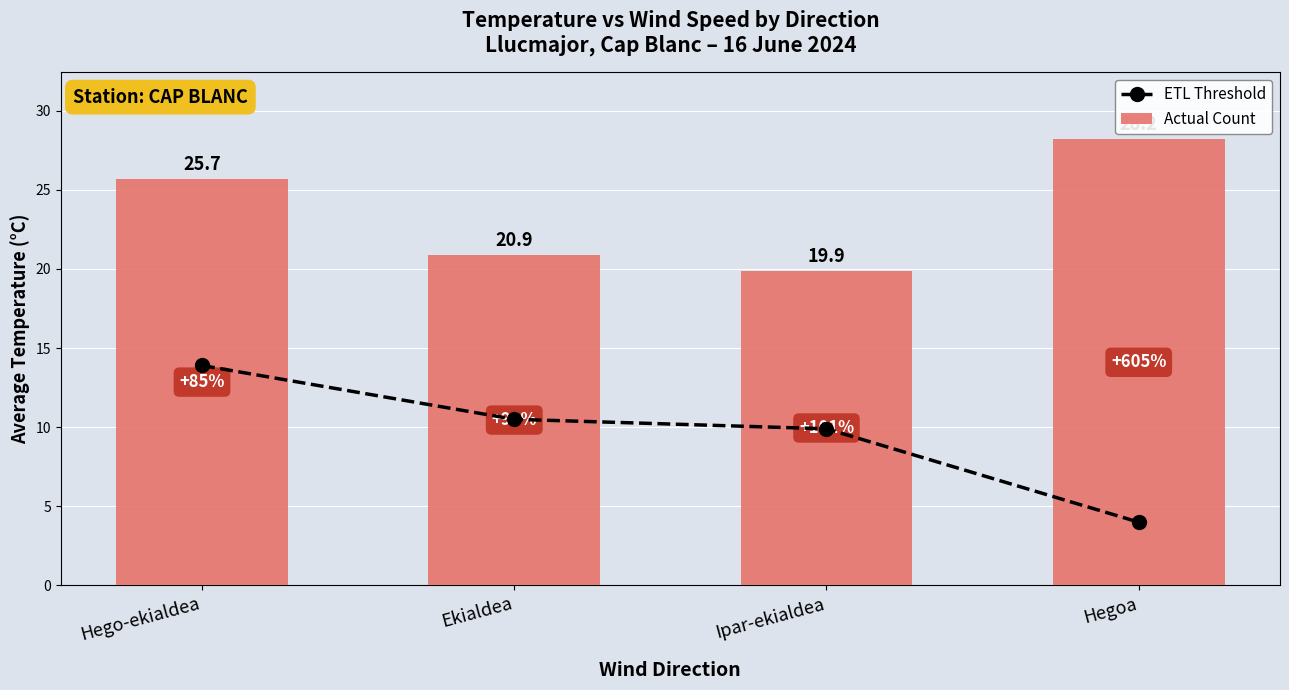

What is the lowest value of the ETL Threshold series?

4.0